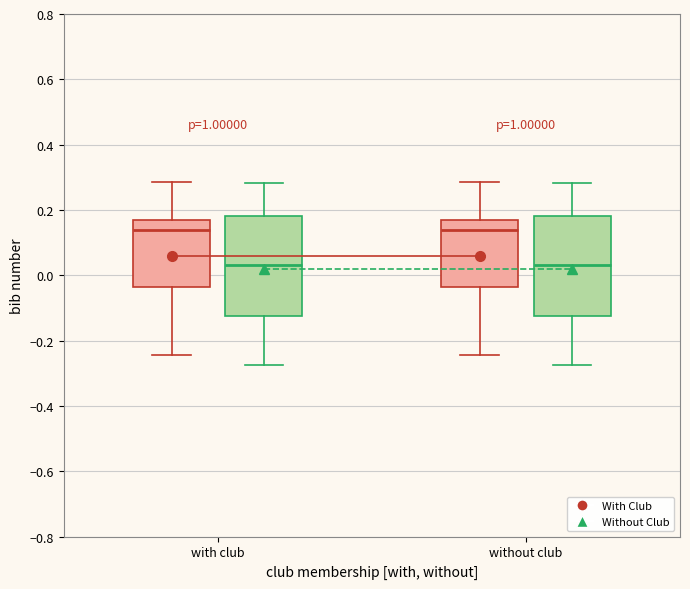

Reading left to right, read every box against the y-axis: the position of its median line, the range the box covers, and the ends of its whiskers. The values are not printed on the chart, so give them approximately, as read against the axis.

with club (With Club): median 0.14, box -0.04 to 0.16, whiskers -0.24 to 0.28
with club (Without Club): median 0.04, box -0.12 to 0.18, whiskers -0.28 to 0.28
without club (With Club): median 0.14, box -0.04 to 0.16, whiskers -0.24 to 0.28
without club (Without Club): median 0.04, box -0.12 to 0.18, whiskers -0.28 to 0.28